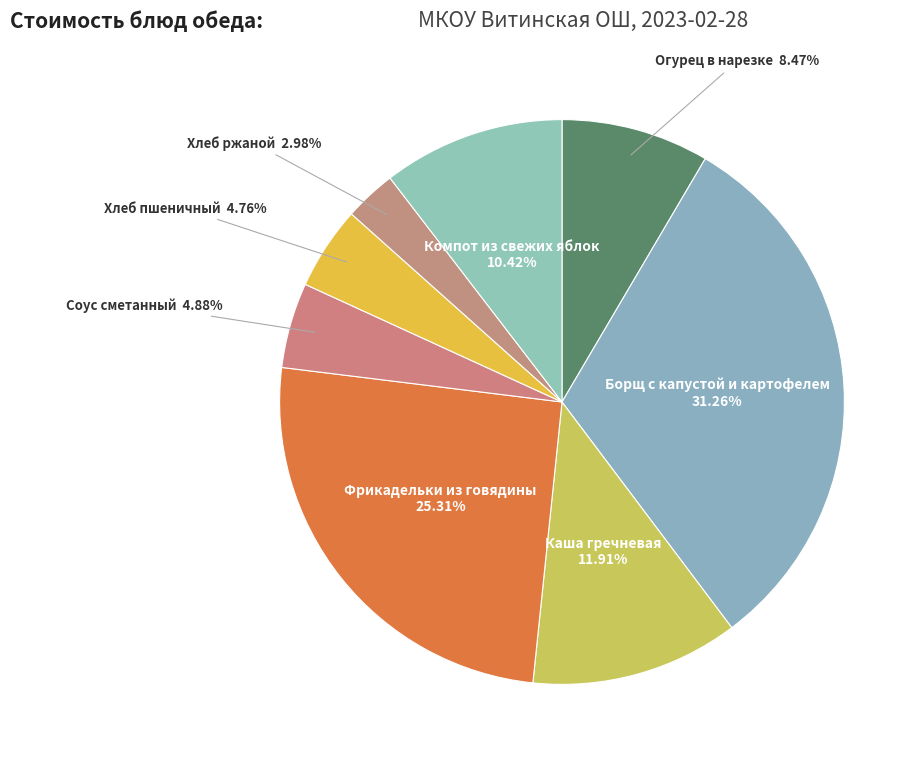

Count the number of slices in the pie.

8